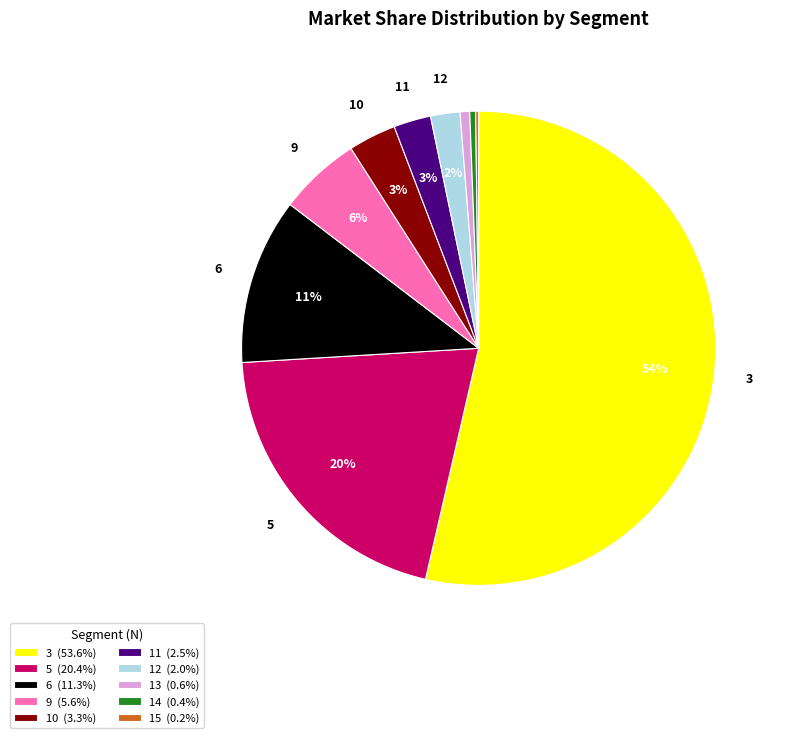

To the nearest percent, what is the average slice percentage?

10%